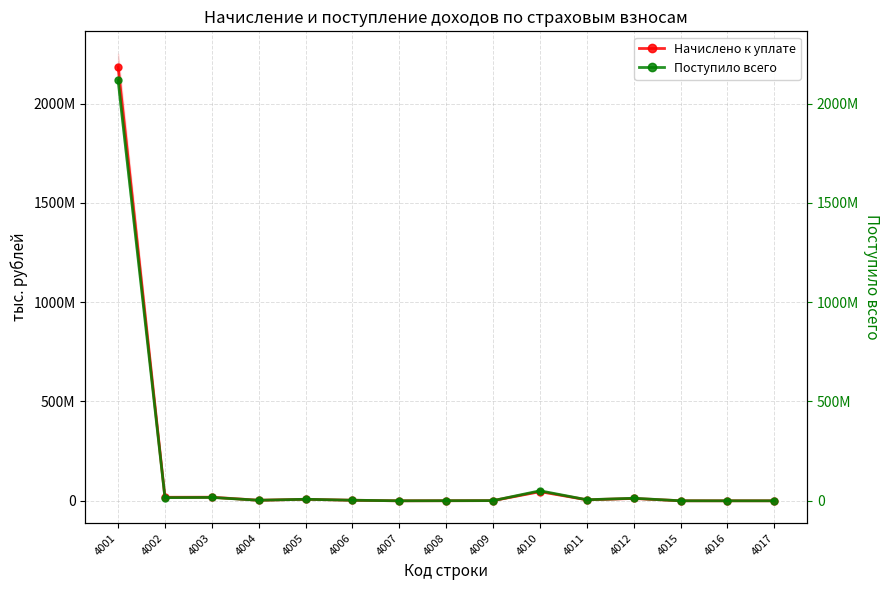

Reading left to right, extract all data points from this chart.

Начислено к уплате: 2185200498	17733545	18068447	2762873	7610698	2793074	8846	426923	980489	46120723	5034291	11816305	74218	5949	16816
Поступило всего: 2118824421	15881245	16999265	2758527	7725398	2862228	9094	472599	904052	50377116	5260819	12812327	36497	4891	9566